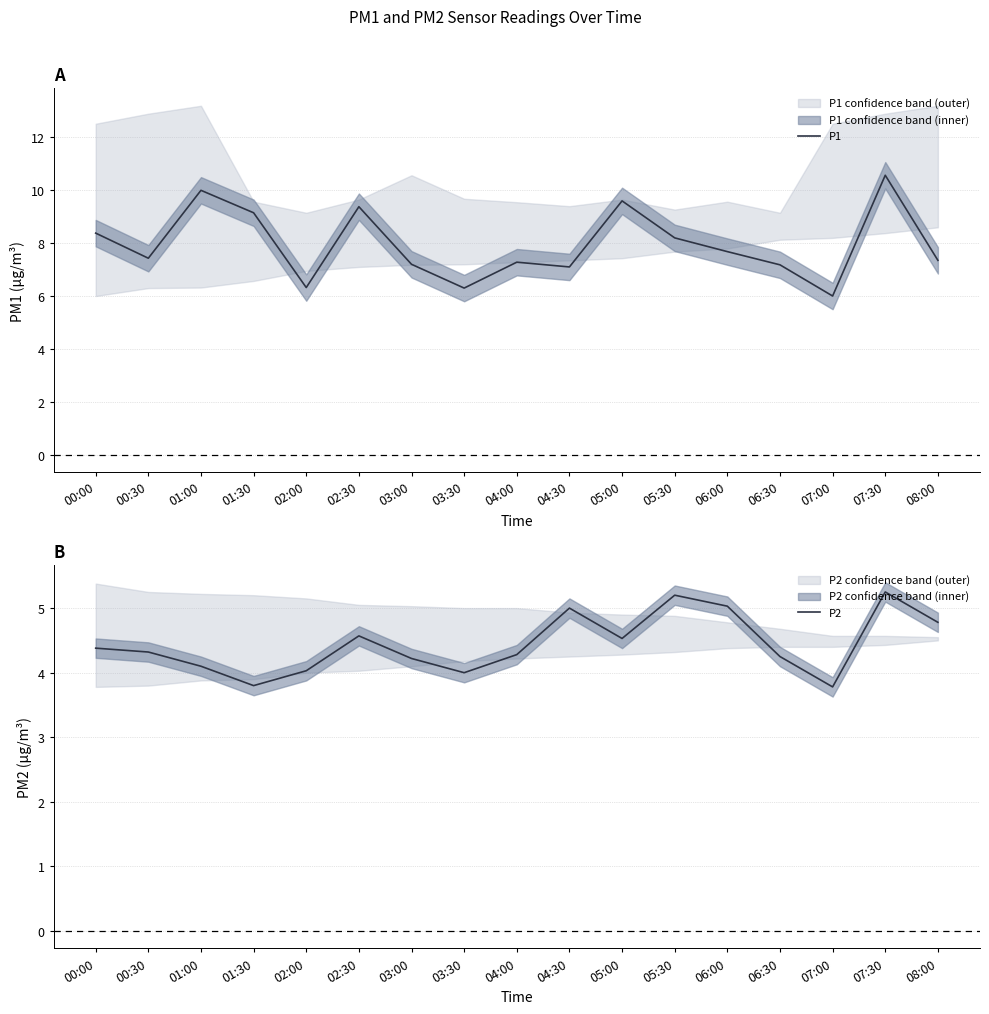

True or false: P2 and P1 intersect in this chart.

False